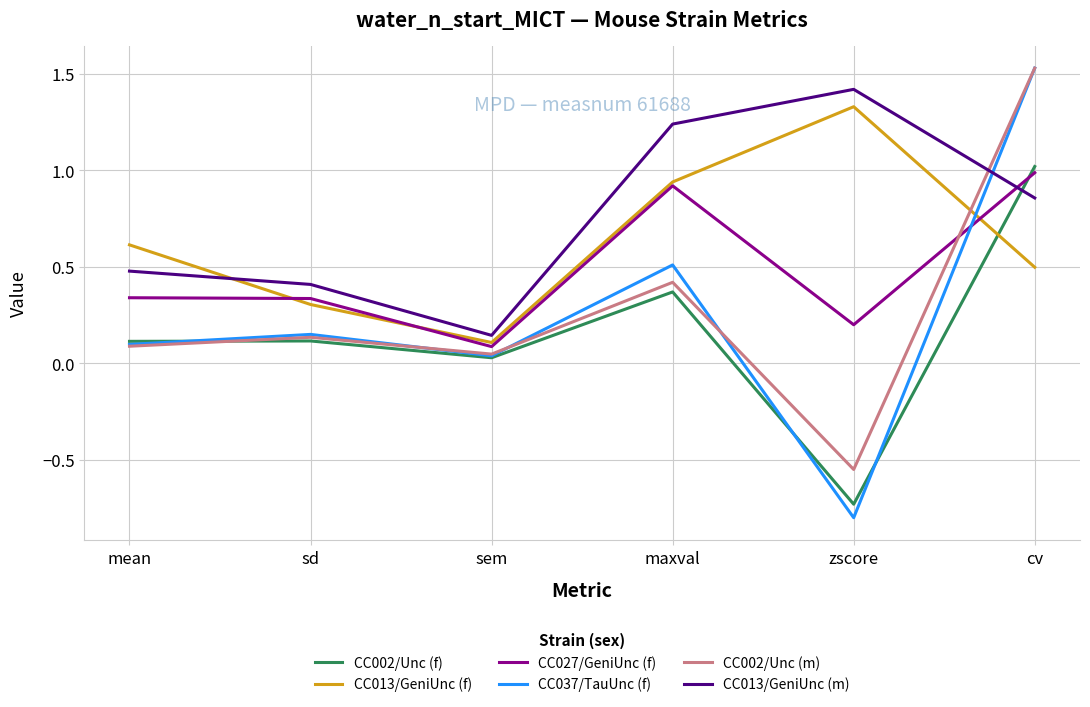

What is the difference between the second highest and second lowest values in the CC013/GeniUnc (f) series?

0.6